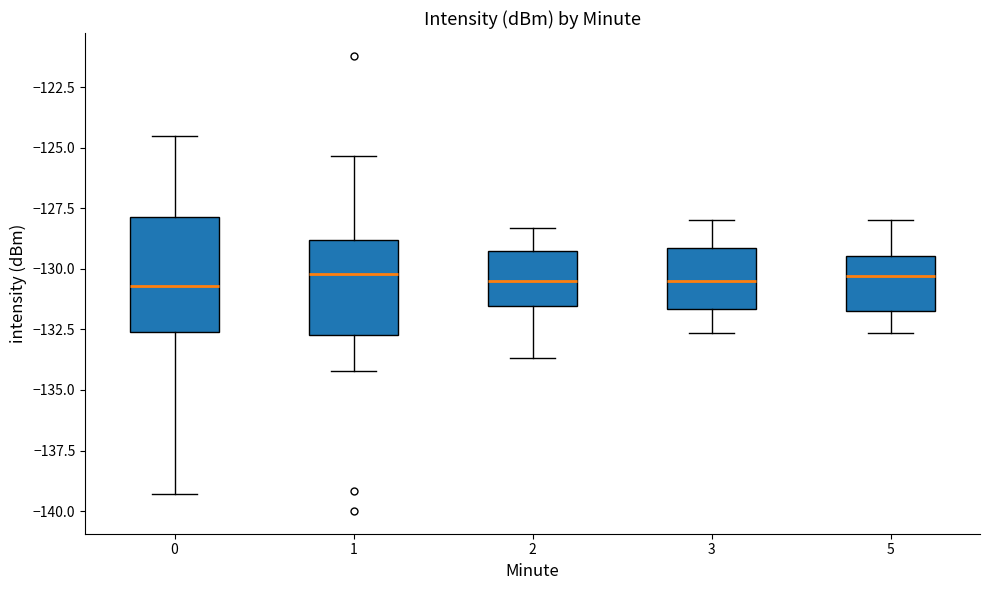

Comparing the boxes themselves (not the whiskers), which one is the tallest?

0